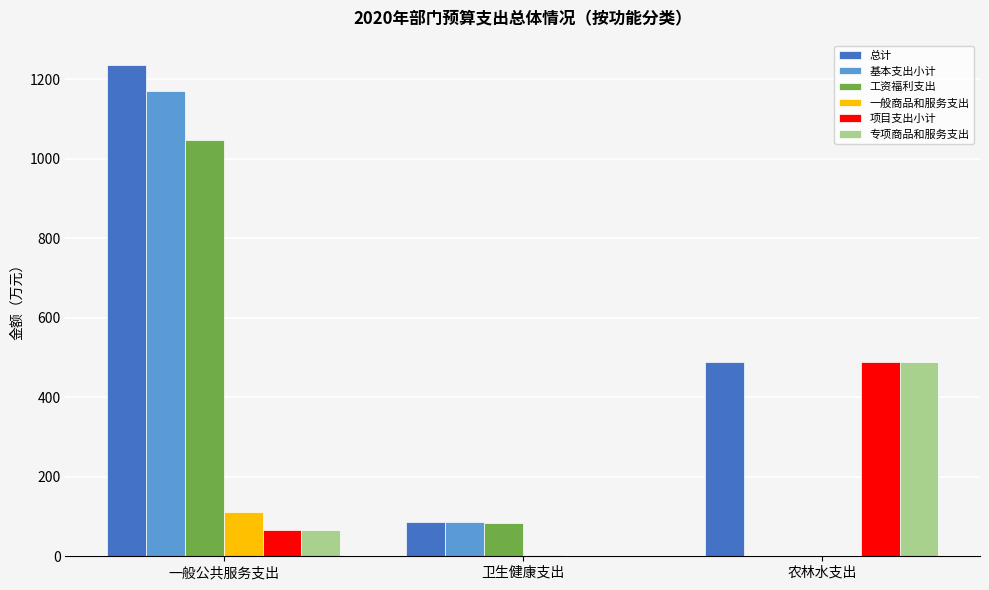

The 专项商品和服务支出 series shows 0.0 at 卫生健康支出. True or false?

True